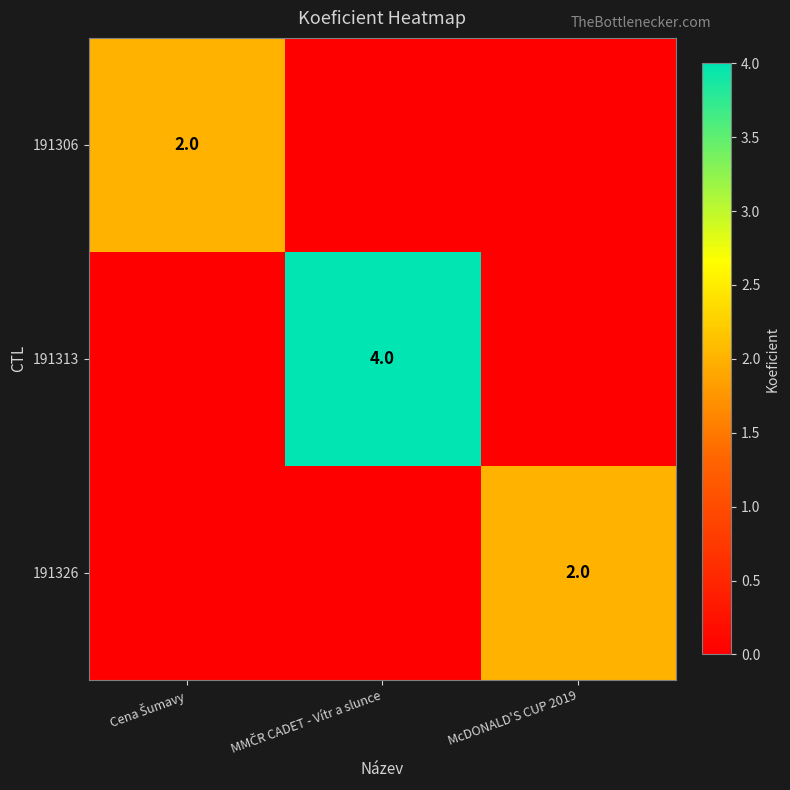

Is it true that 191326 equals 2 at McDONALD'S CUP 2019?

True